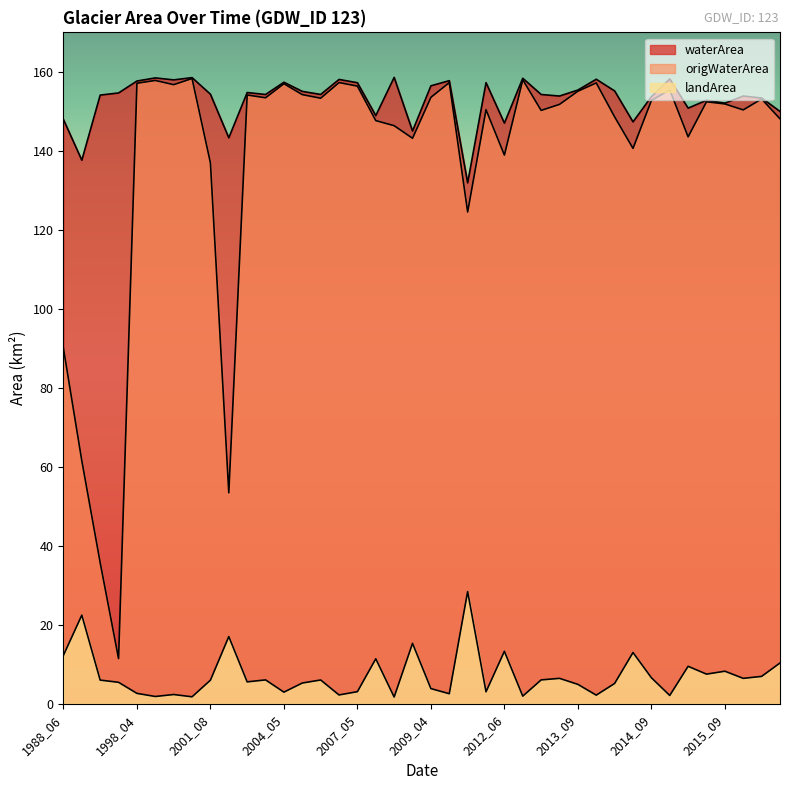

What is the maximum value shown in the chart?

158.6